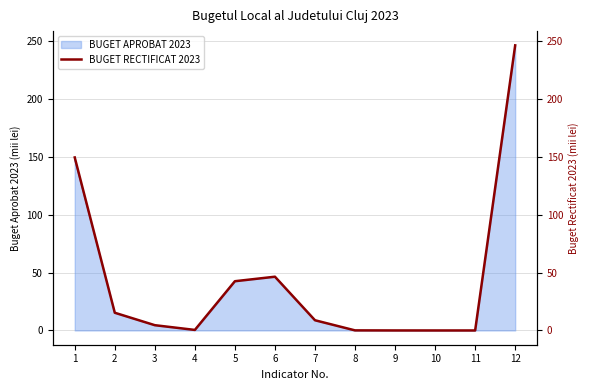

True or false: BUGET APROBAT 2023 has a value of 0.0 at 10.

True